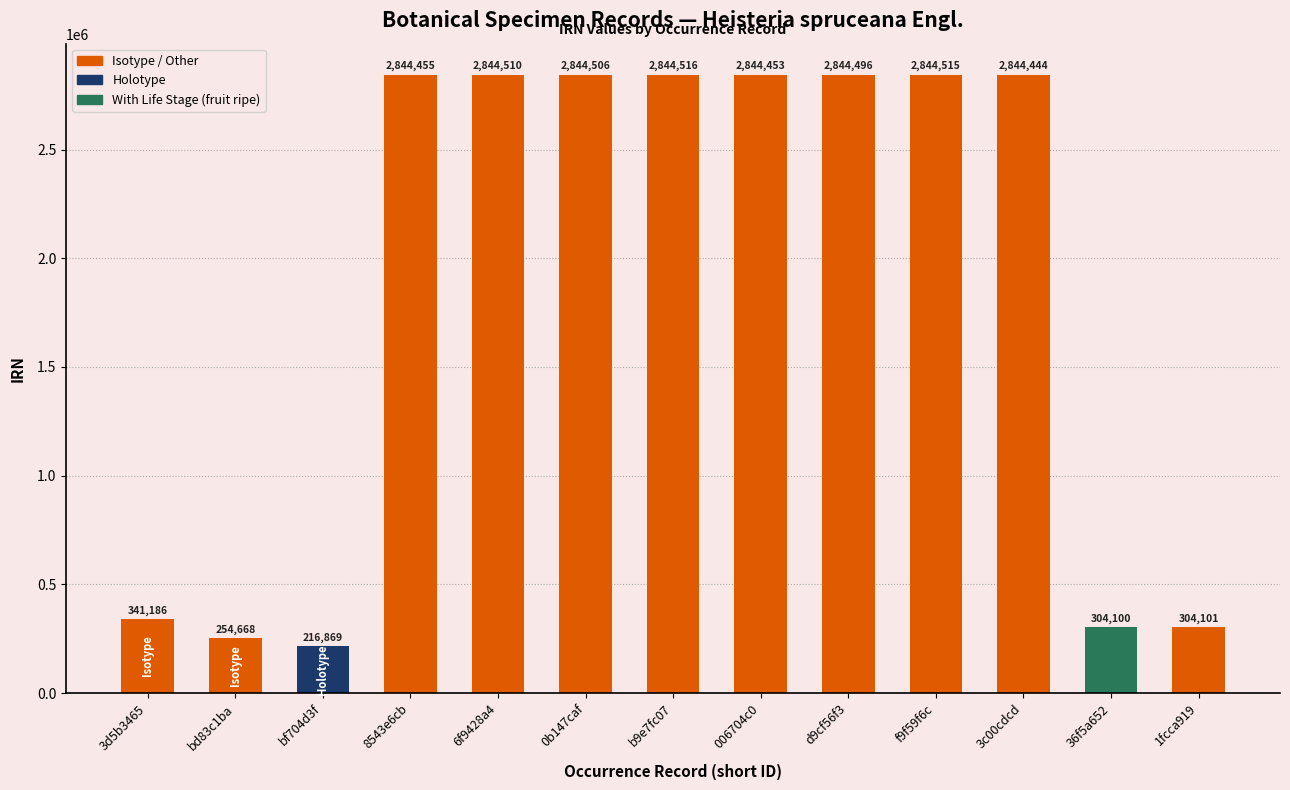

At which label is the value closest to 1530692?

3d5b3465